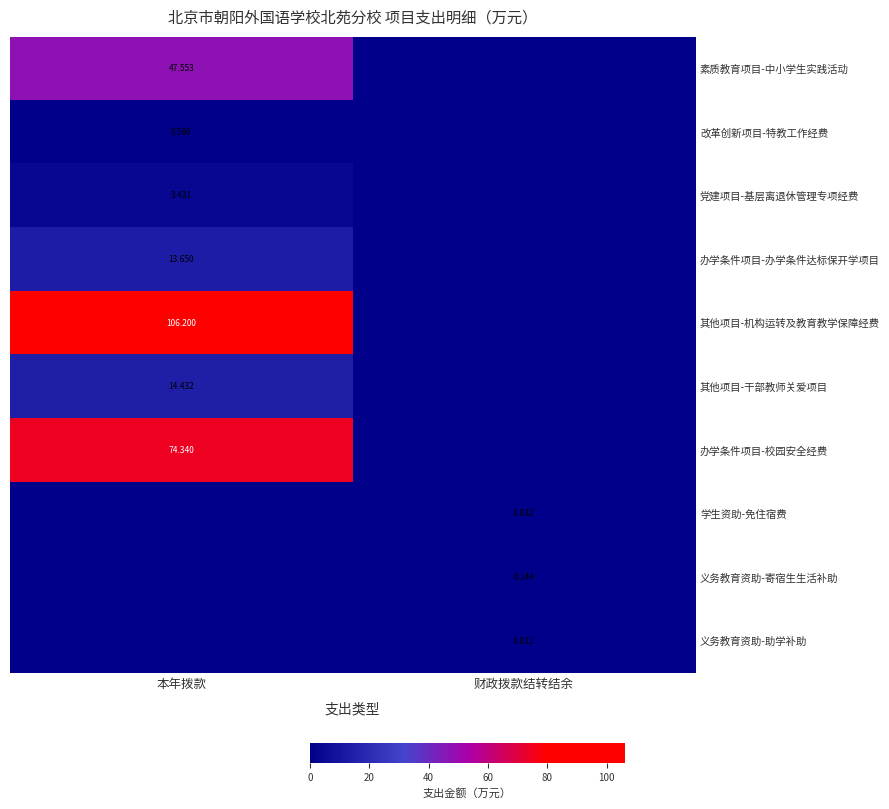

What is the difference between the 改革创新项目-特教工作经费 values at 本年拨款 and 财政拨款结转结余?

0.5